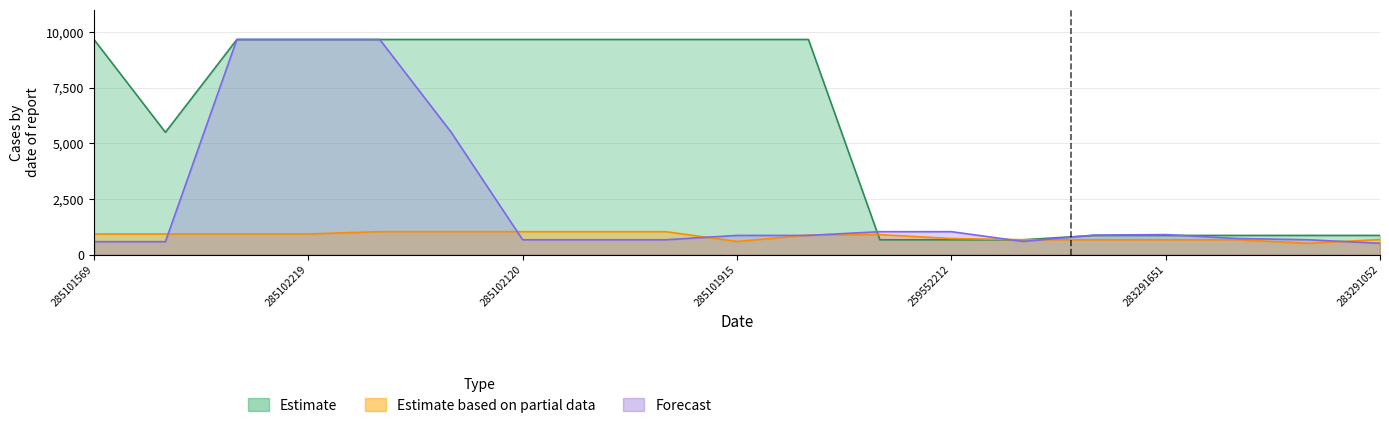

Reading left to right, extract all data points from this chart.

Estimate: 285101569=9664.7	10832185=5497.3	285102221=9664.7	285102219=9664.7	285102218=9664.7	285102216=9664.7	285102120=9664.7	285102044=9664.7	285101916=9664.7	285101915=9664.7	285101913=9664.7	259552213=672.1	259552212=672.1	259552189=672.1	283291856=868.0	283291651=868.0	283291650=868.0	283291055=868.0	283291052=868.0
Estimate based on partial data: 285101569=933.5	10832185=933.5	285102221=933.5	285102219=933.5	285102218=1036.5	285102216=1036.5	285102120=1036.5	285102044=1036.5	285101916=1036.5	285101915=597.8	285101913=882.1	259552213=905.5	259552212=728.8	259552189=672.7	283291856=672.7	283291651=672.7	283291650=672.7	283291055=514.7	283291052=683.2
Forecast: 285101569=587.3	10832185=587.3	285102221=9664.7	285102219=9664.7	285102218=9664.7	285102216=5497.3	285102120=672.1	285102044=672.1	285101916=672.1	285101915=868.0	285101913=868.0	259552213=1036.5	259552212=1036.5	259552189=597.8	283291856=882.1	283291651=905.5	283291650=728.8	283291055=672.7	283291052=514.7